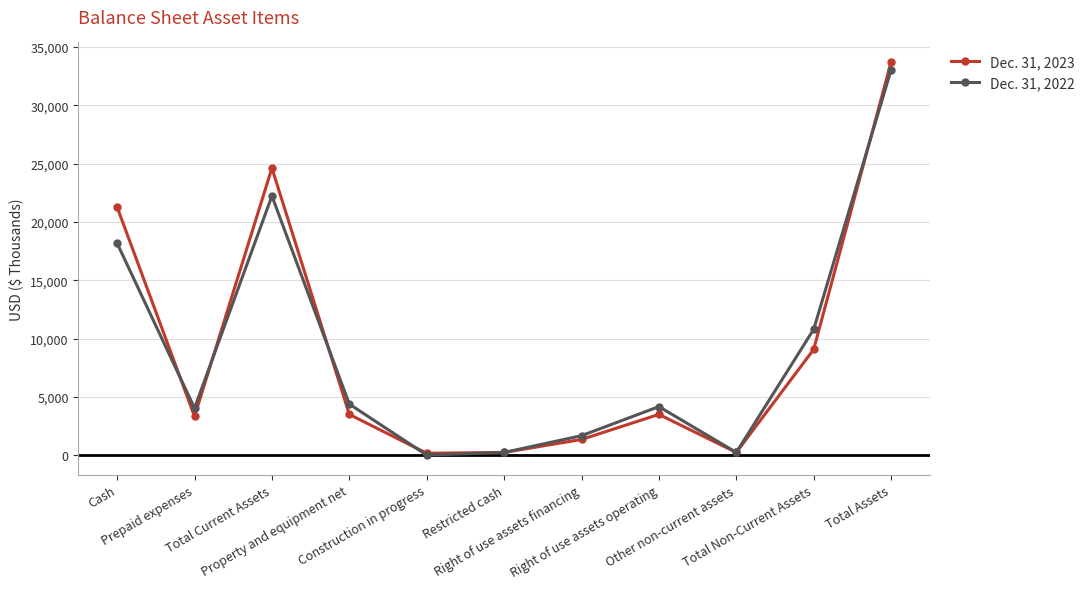

List the series in order of their peak value, highest first.

Dec. 31, 2023, Dec. 31, 2022